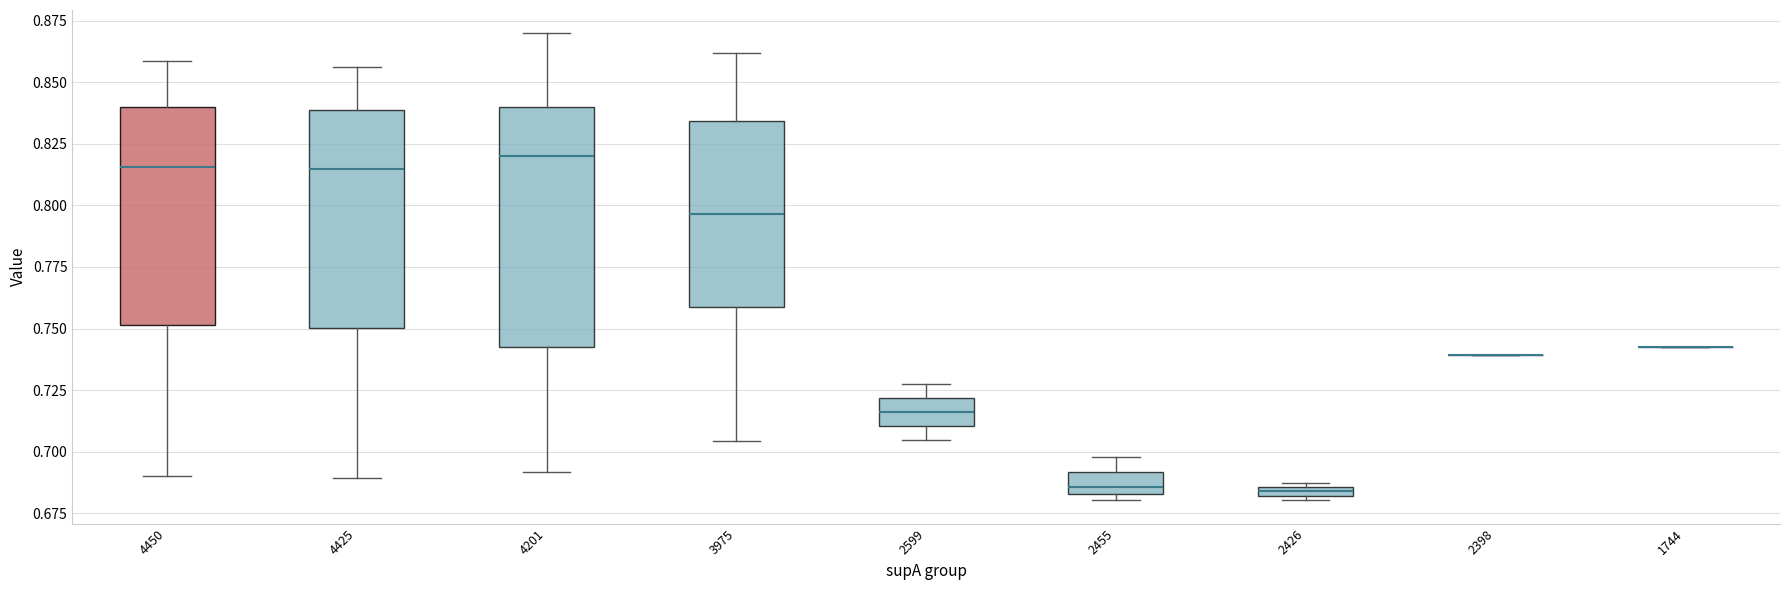

Where is the upper edge of the box at x = 3975 on the y-axis? The values are not printed on the chart, so give them approximately, as read against the axis.

0.835